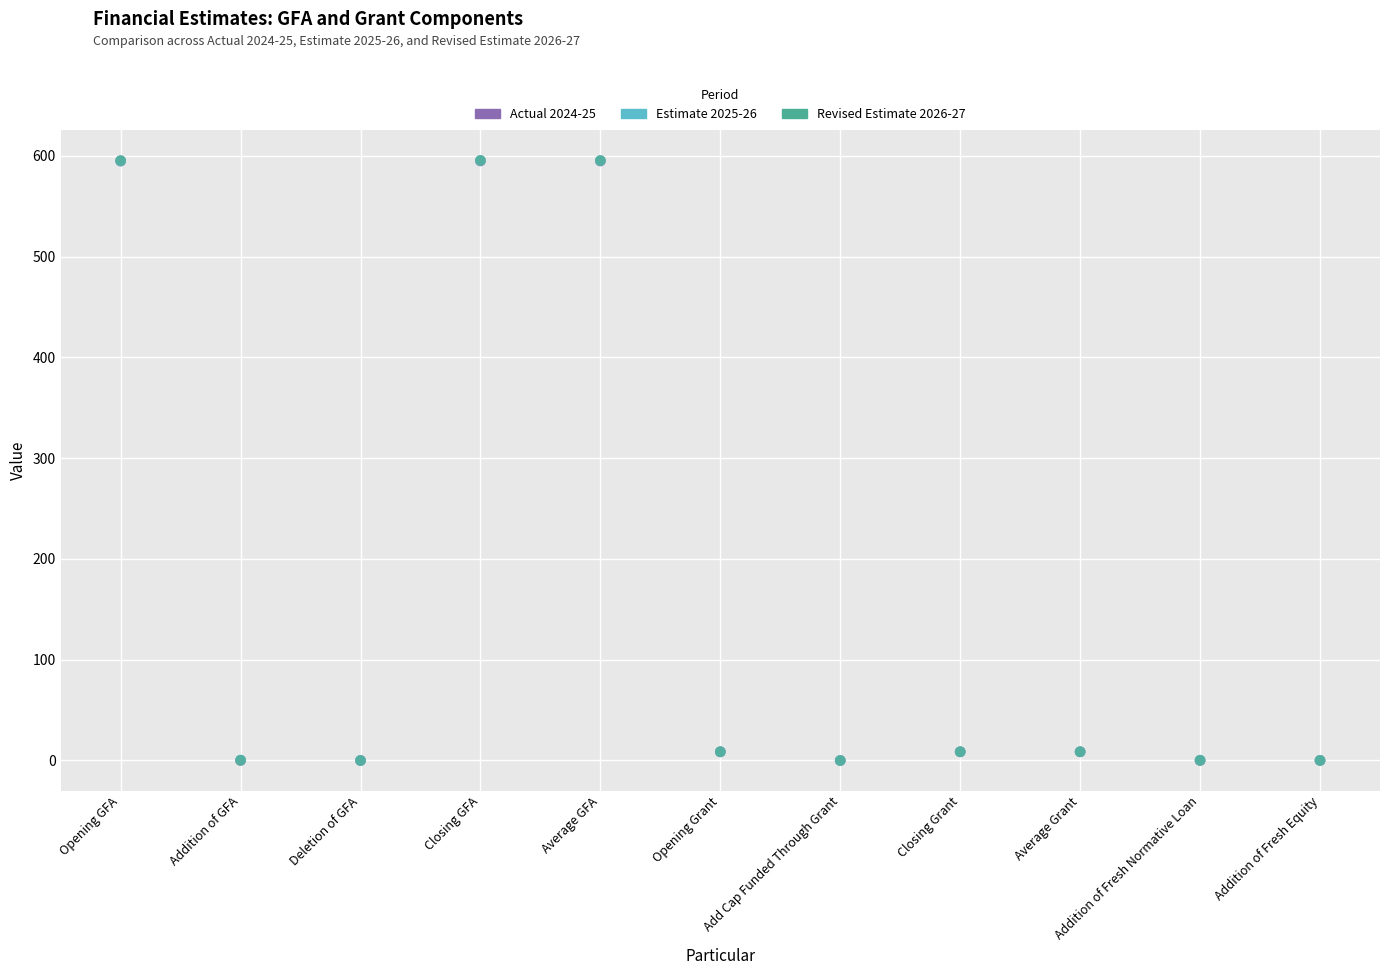

What are all the series names shown in the legend?

Actual 2024-25, Estimate 2025-26, Revised Estimate 2026-27